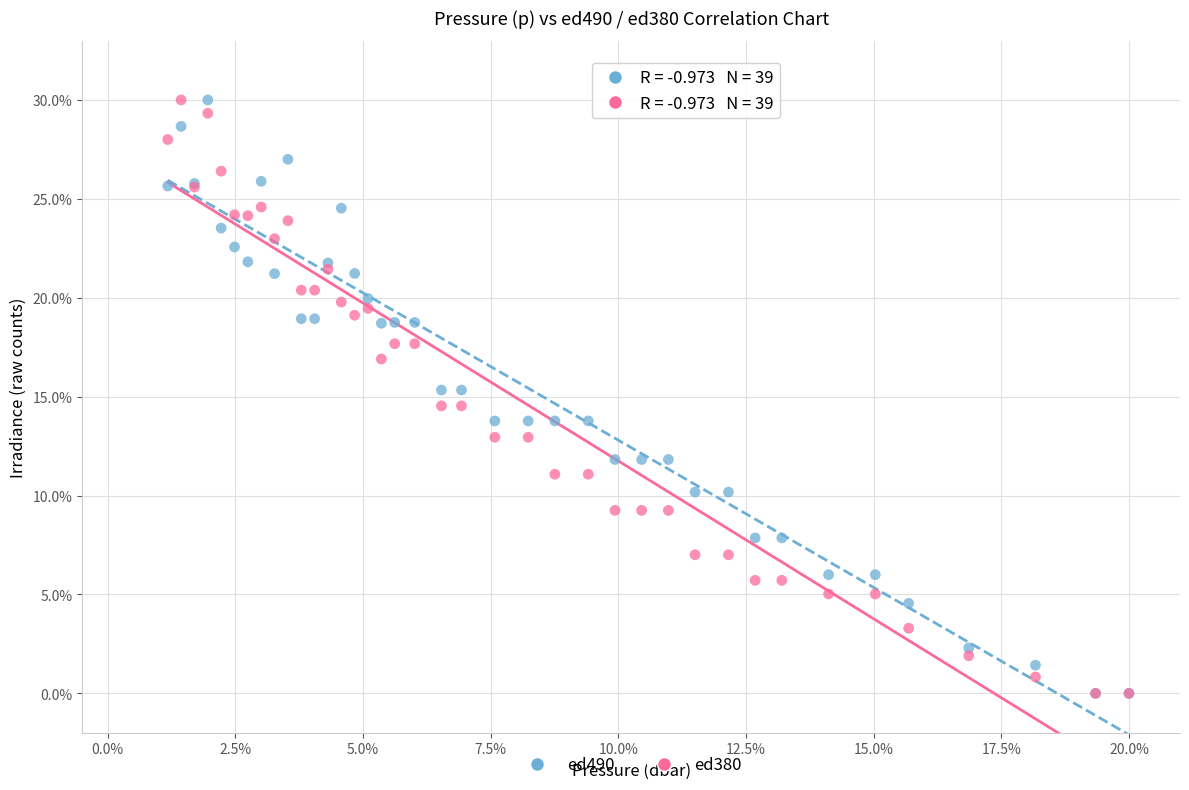

What are all the series names shown in the legend?

ed490, ed380